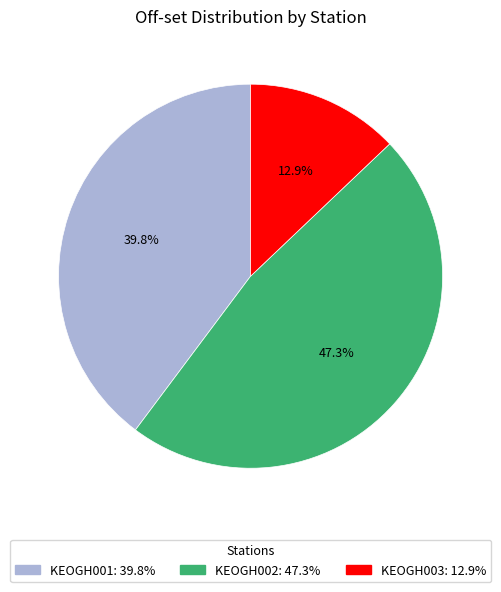

To the nearest percent, what is the difference between the largest and smallest slice percentages?

34%